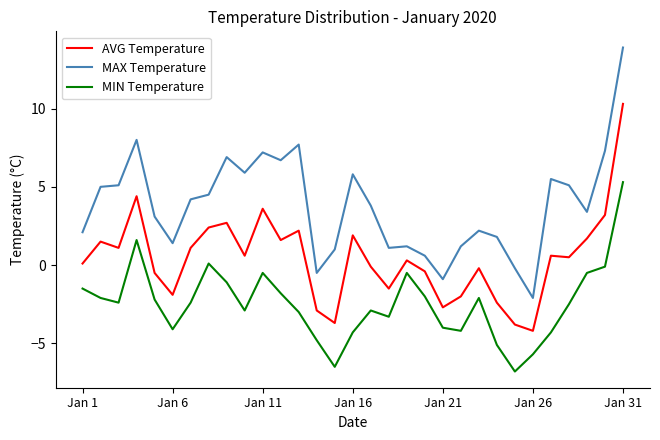

Which series has the largest range (max minus min)?

MAX Temperature